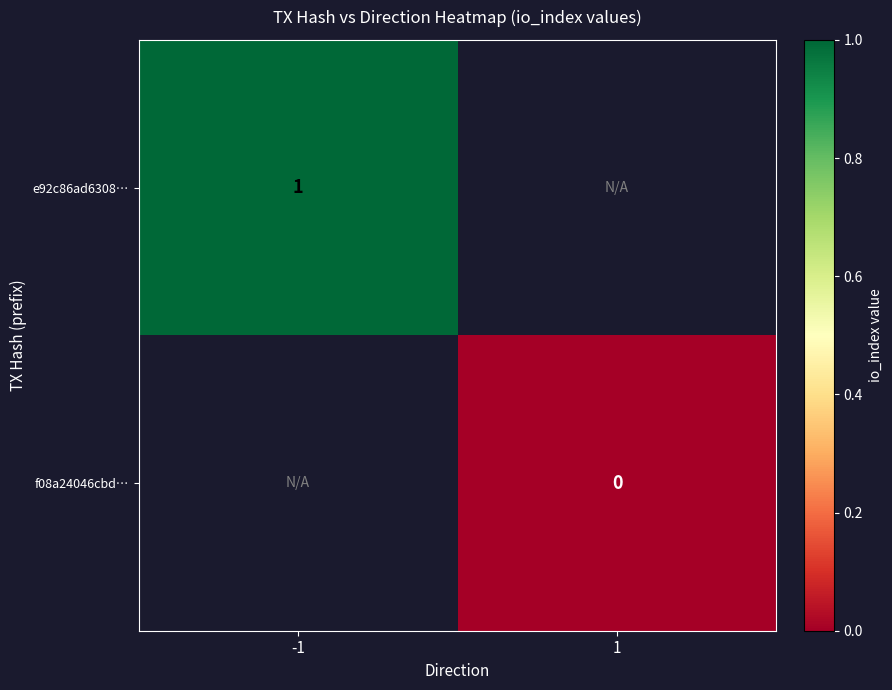

Between 1 and -1, which is larger?

-1